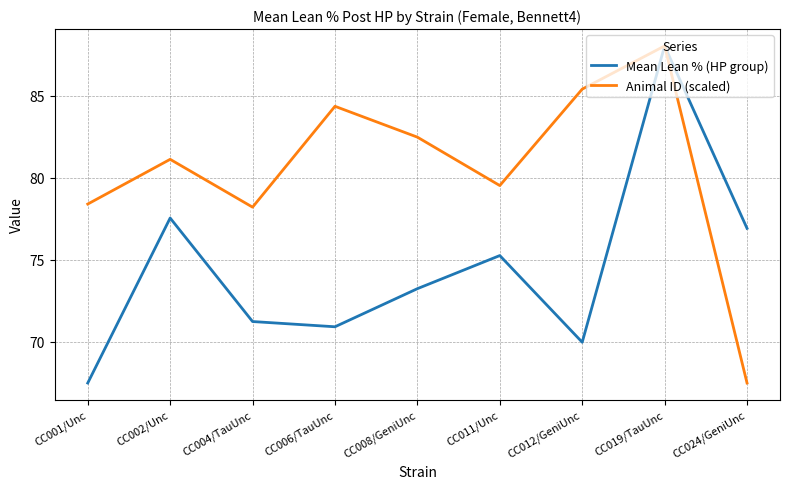

Where is the first local maximum for Mean Lean % (HP group)?

CC002/Unc